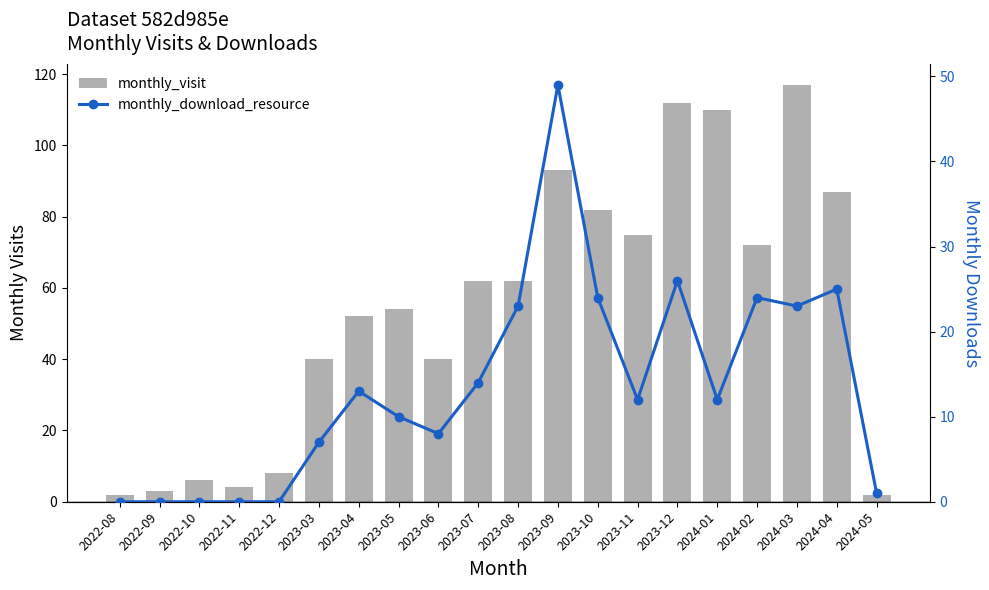

How many data points in monthly_download_resource are above 12?

9